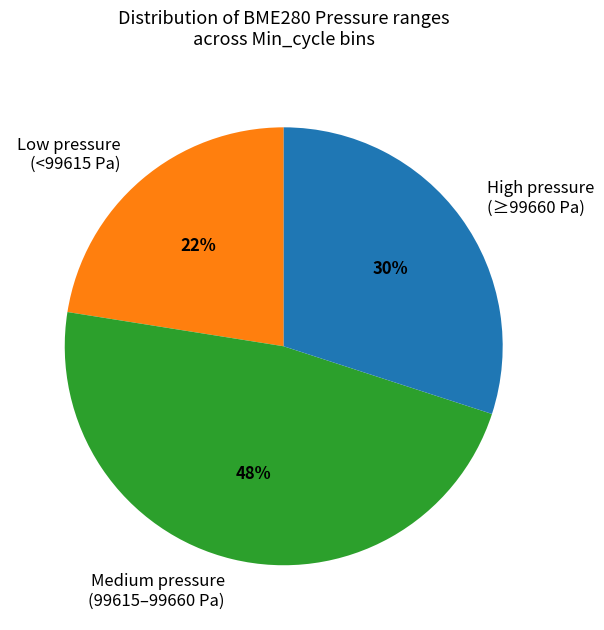

Is there a majority slice in this chart?

No